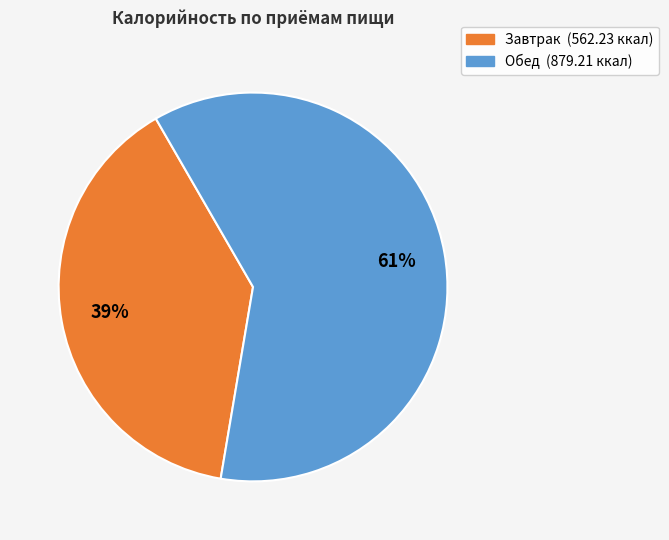

Which category accounts for the majority?

Обед